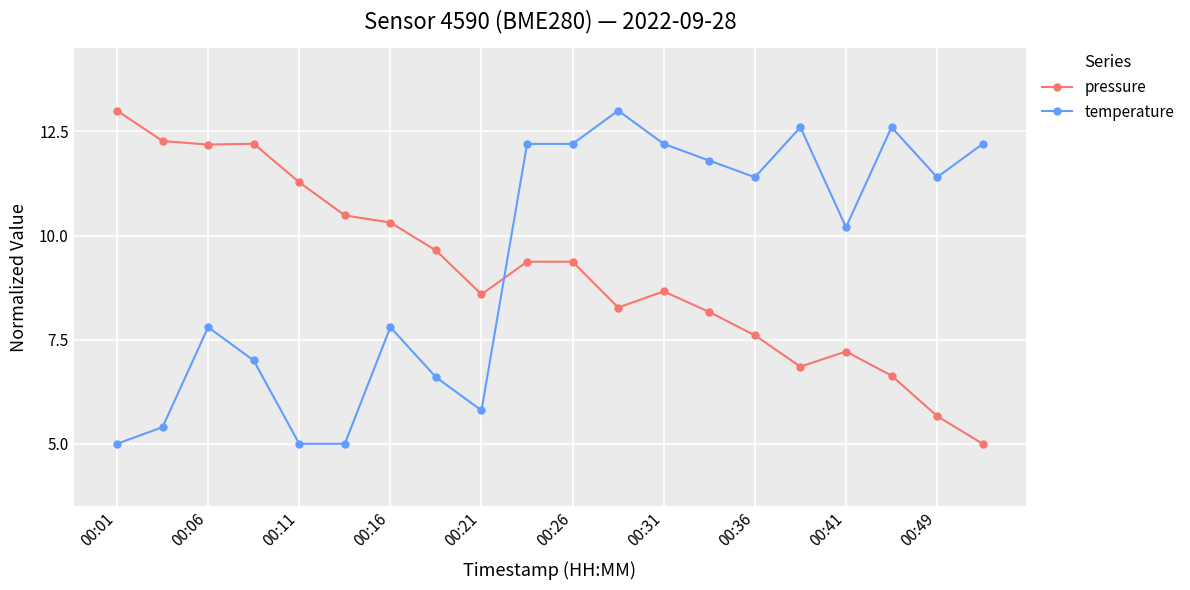

True or false: temperature and pressure intersect in this chart.

True